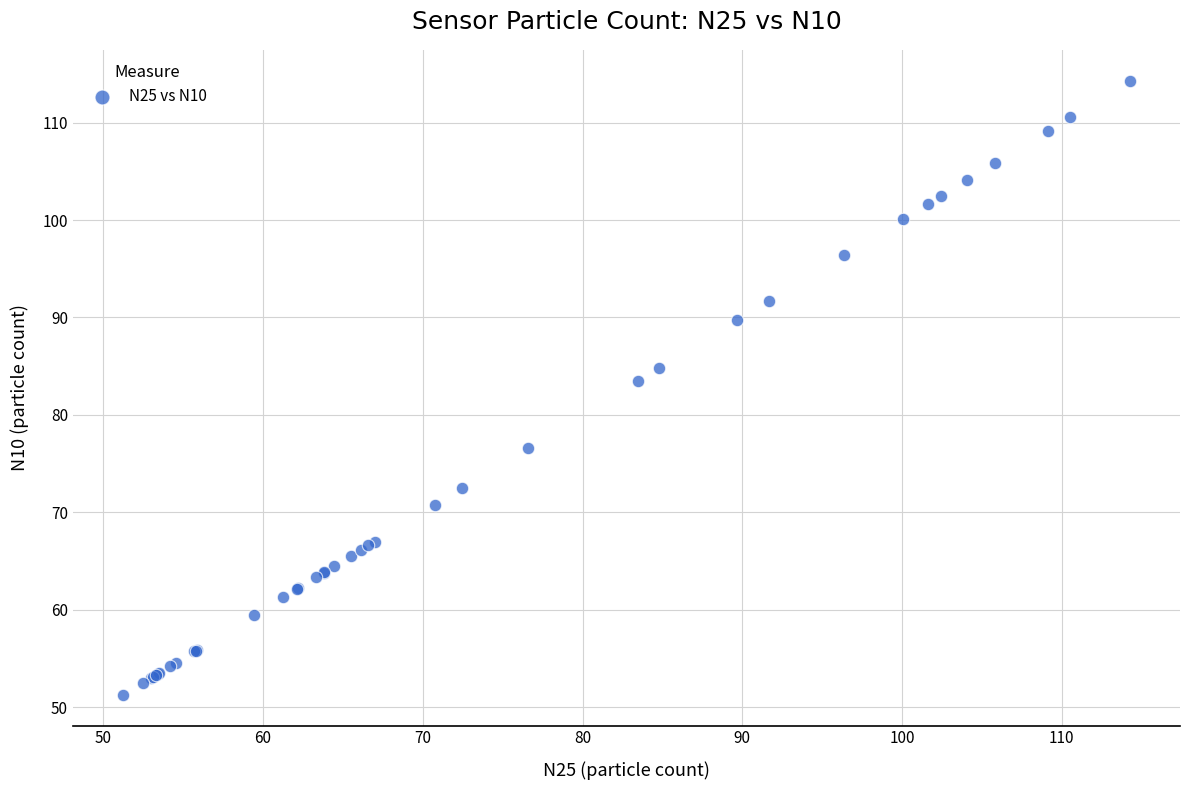

What Y value in the scatter plot is closest to 82?

83.5